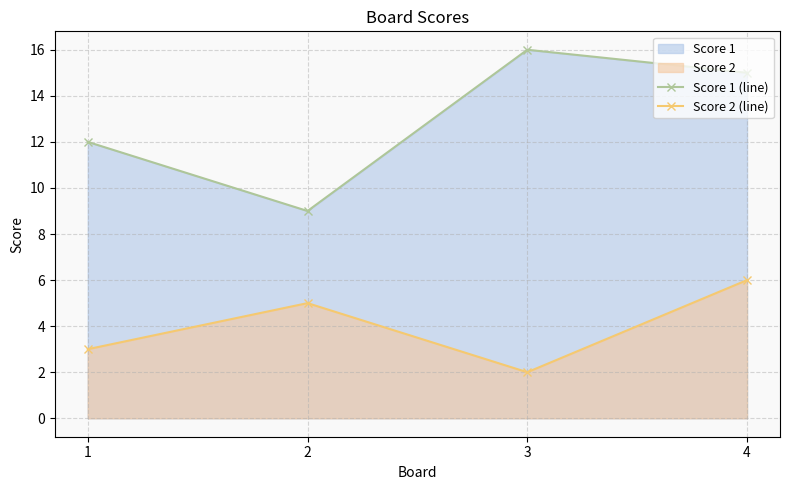

Between 1 and 4, which is larger?

4